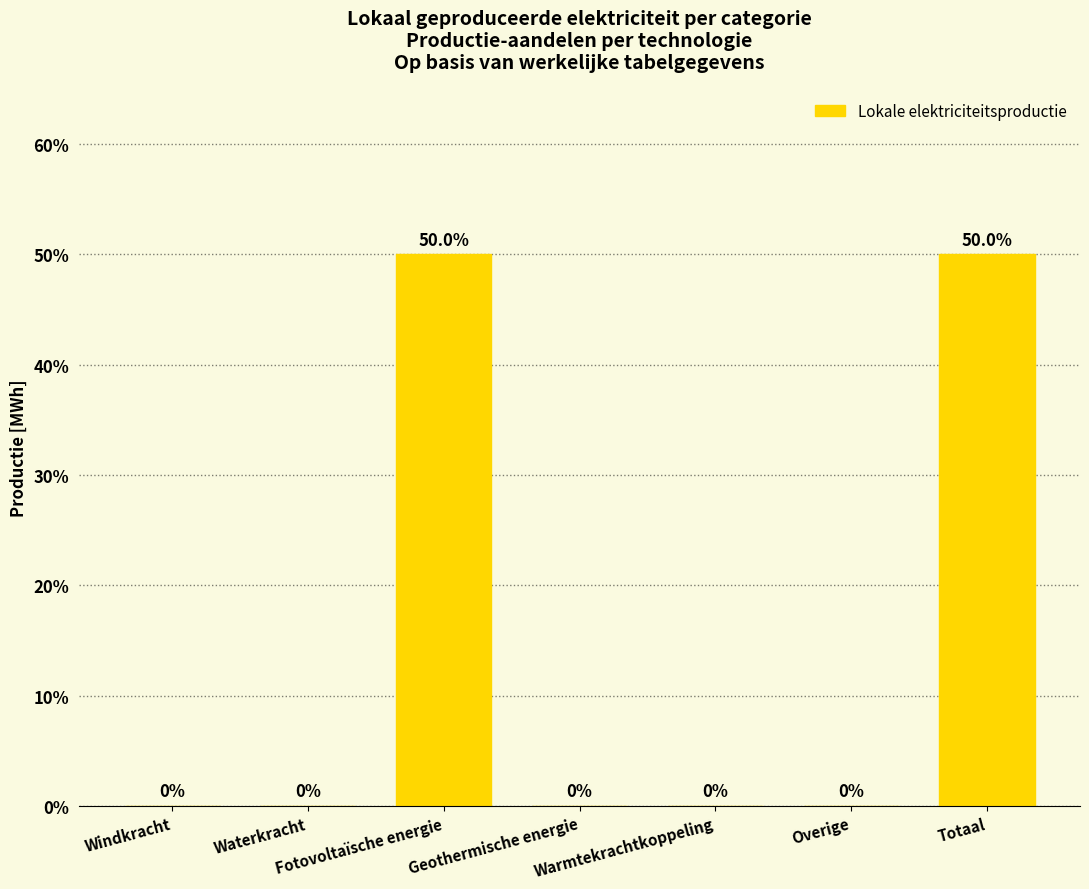

What is the sum of the values at Overige and Fotovoltaïsche energie?

50